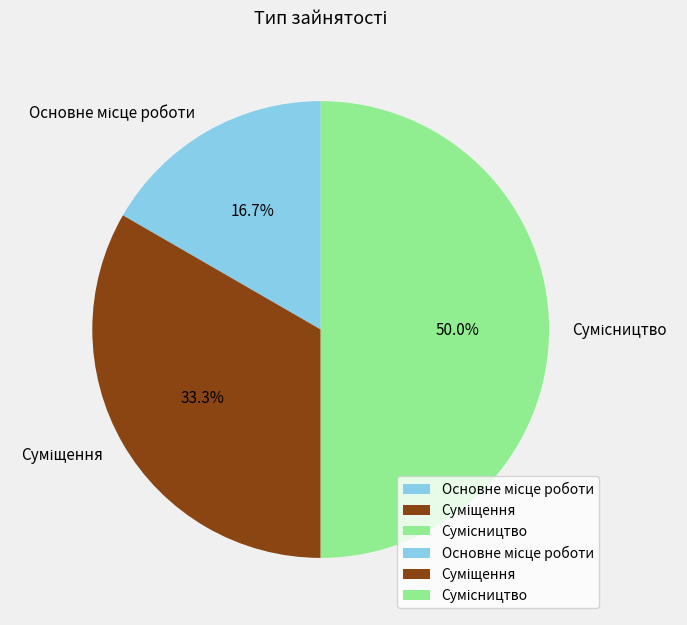

How many segments does this pie chart have?

3